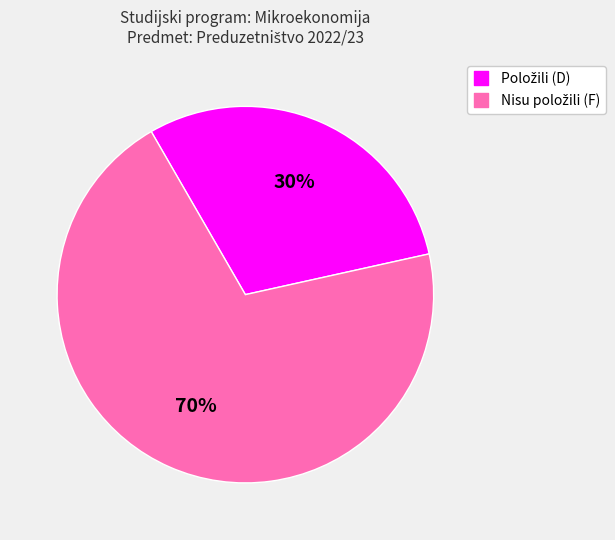

Is there any slice that represents more than half of the pie?

Yes